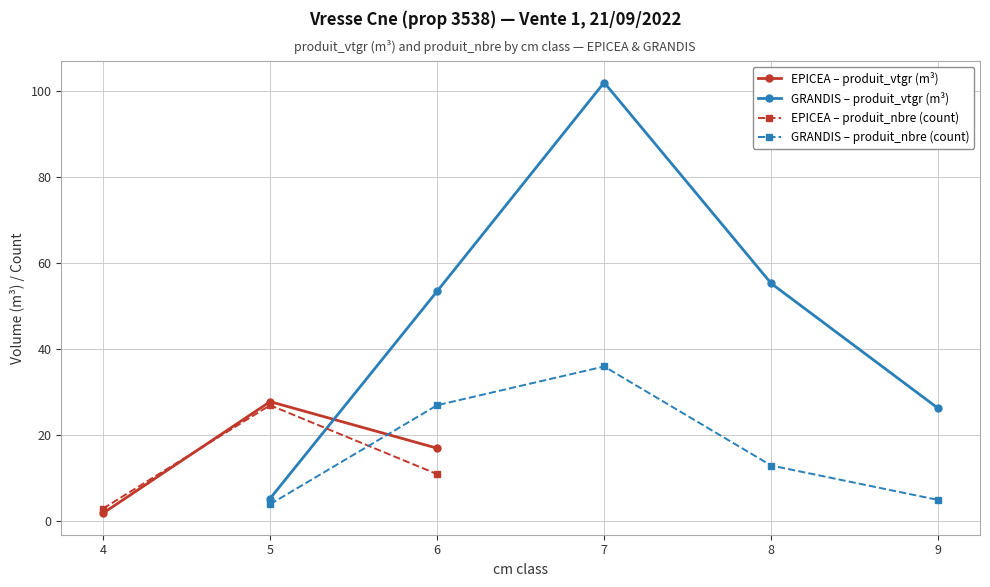

List the labels in order of EPICEA – produit_vtgr (m³) value, smallest first.

4, 6, 5